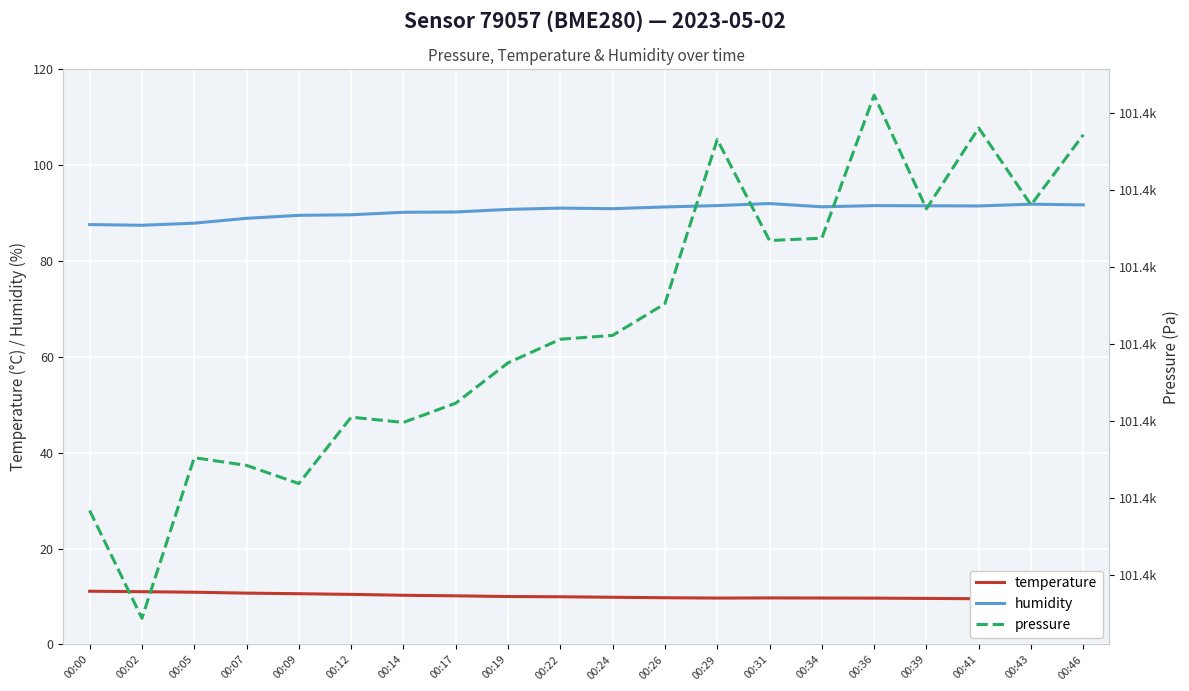

Which series has the widest spread of values?

pressure